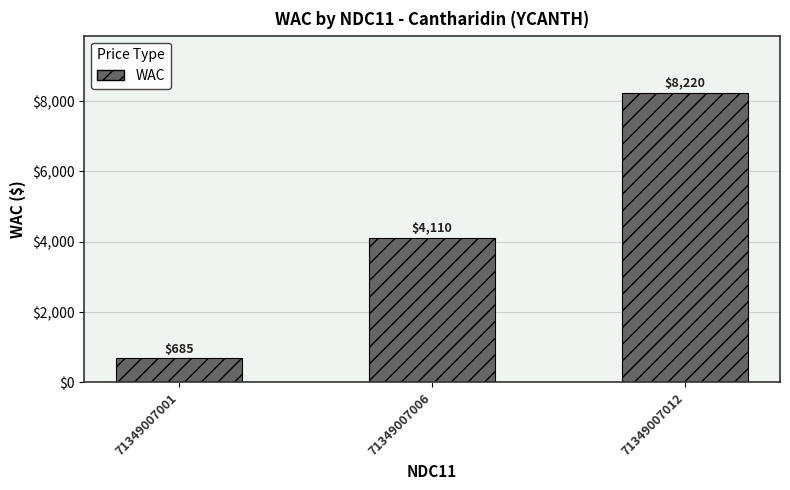

Approximately how many times larger is the value at 71349007012 compared to 71349007006?

2.0